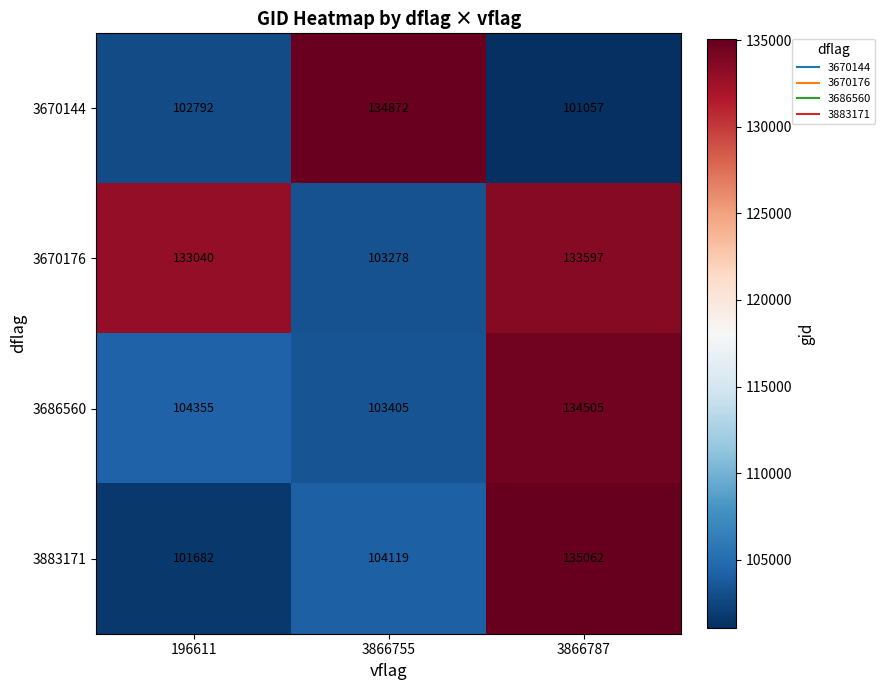

How many categories are shown in the chart?

3